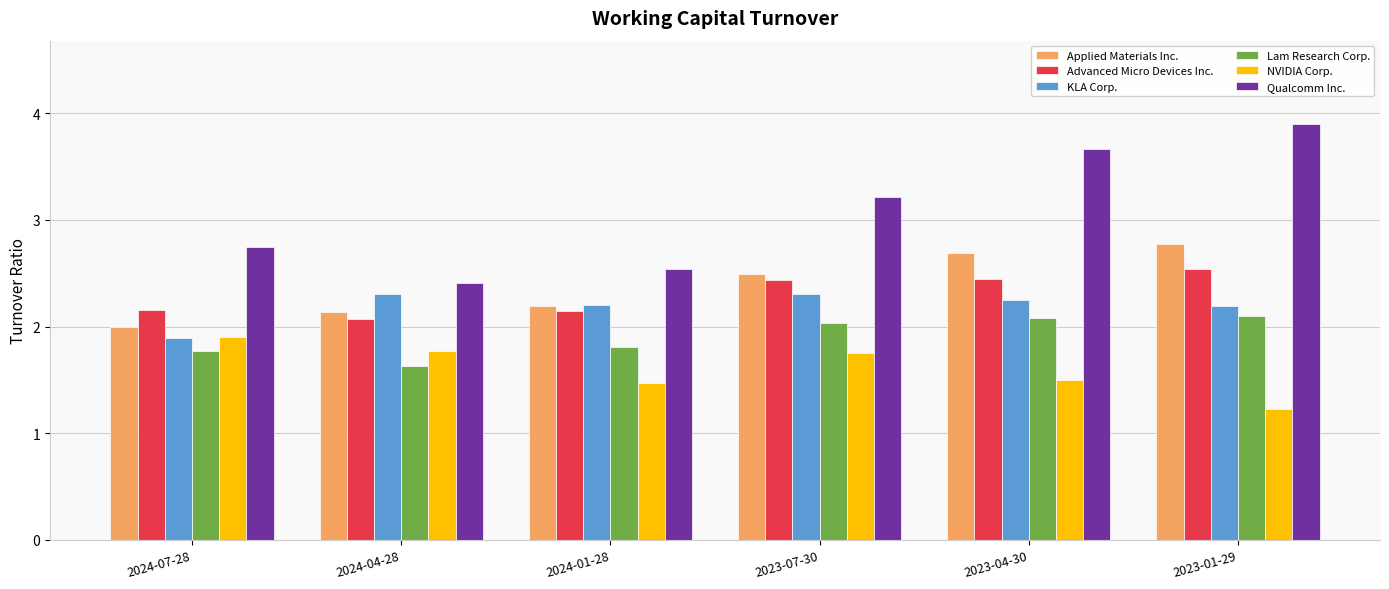

At which label does KLA Corp. first exceed 2?

2024-04-28